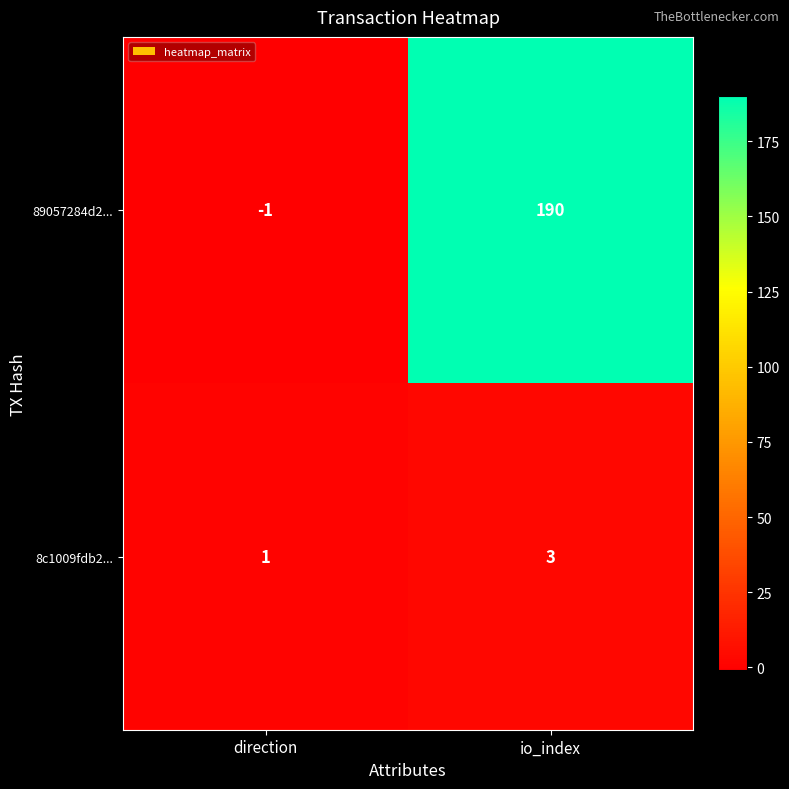

The value of 89057284d2... at direction is -1. True or false?

True